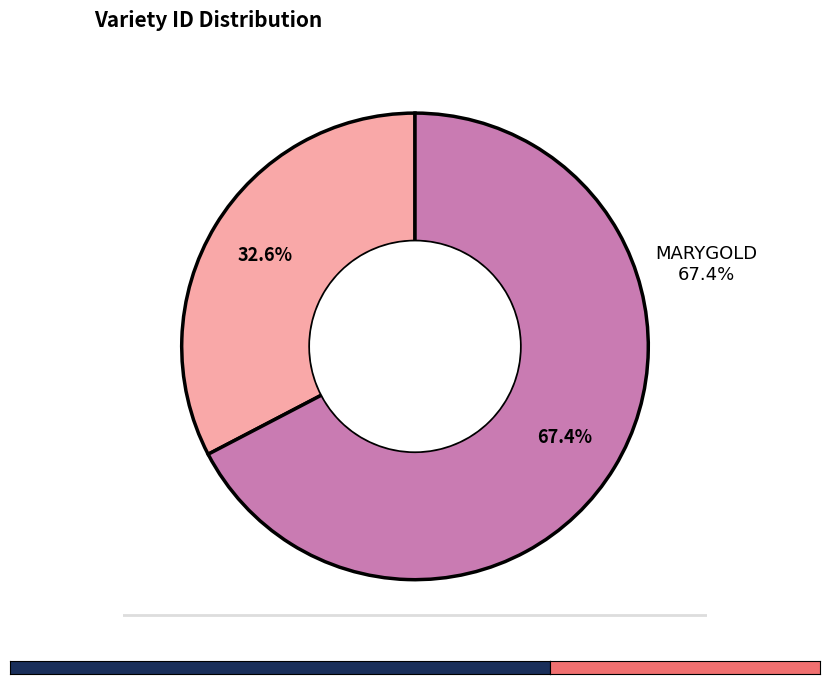

To the nearest percent, what is the difference between the DELTA GOLD and MARYGOLD slice percentages?

35%